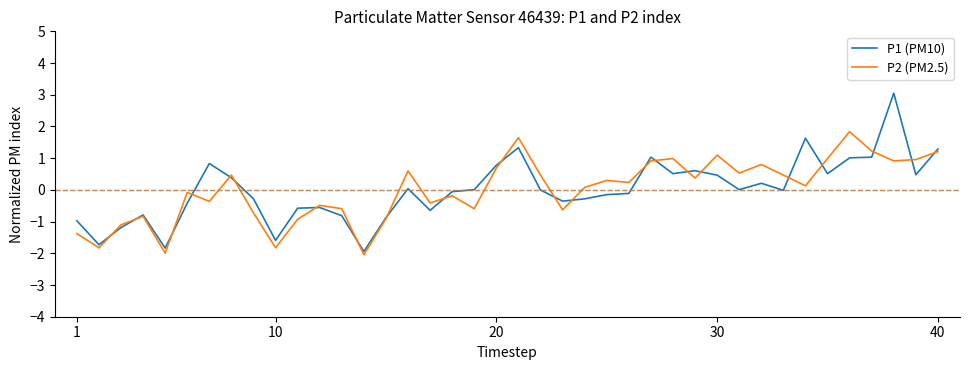

Which series has the widest spread of values?

P1 (PM10)